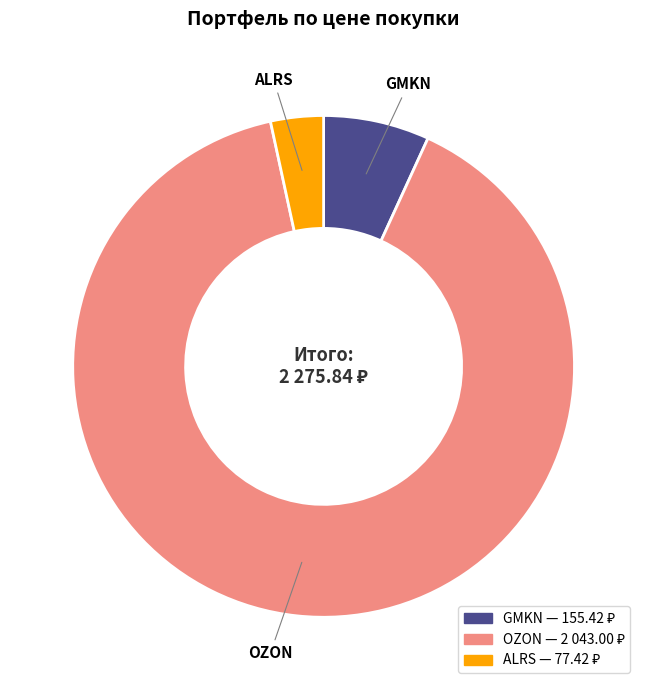

Combined, do OZON and GMKN account for over 50%?

Yes